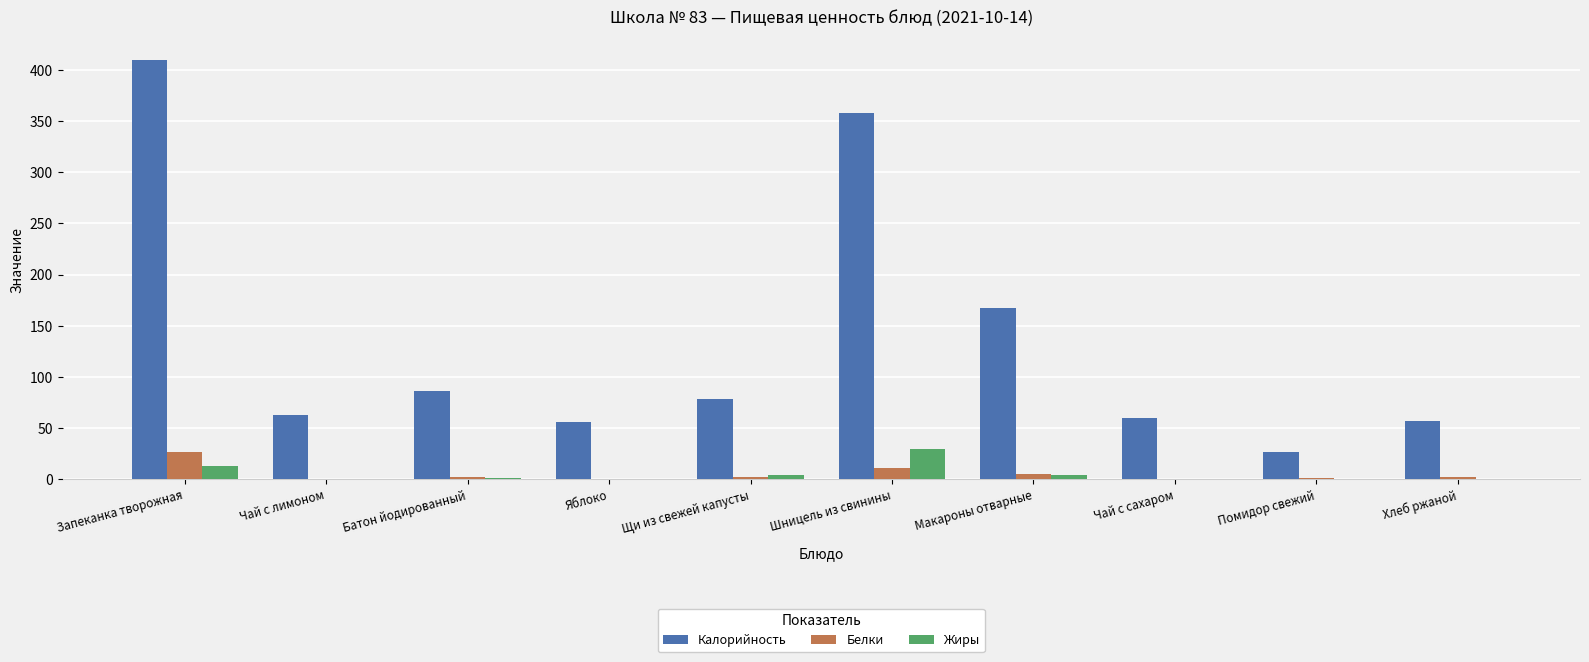

How many values in the Калорийность series exceed 78?

5